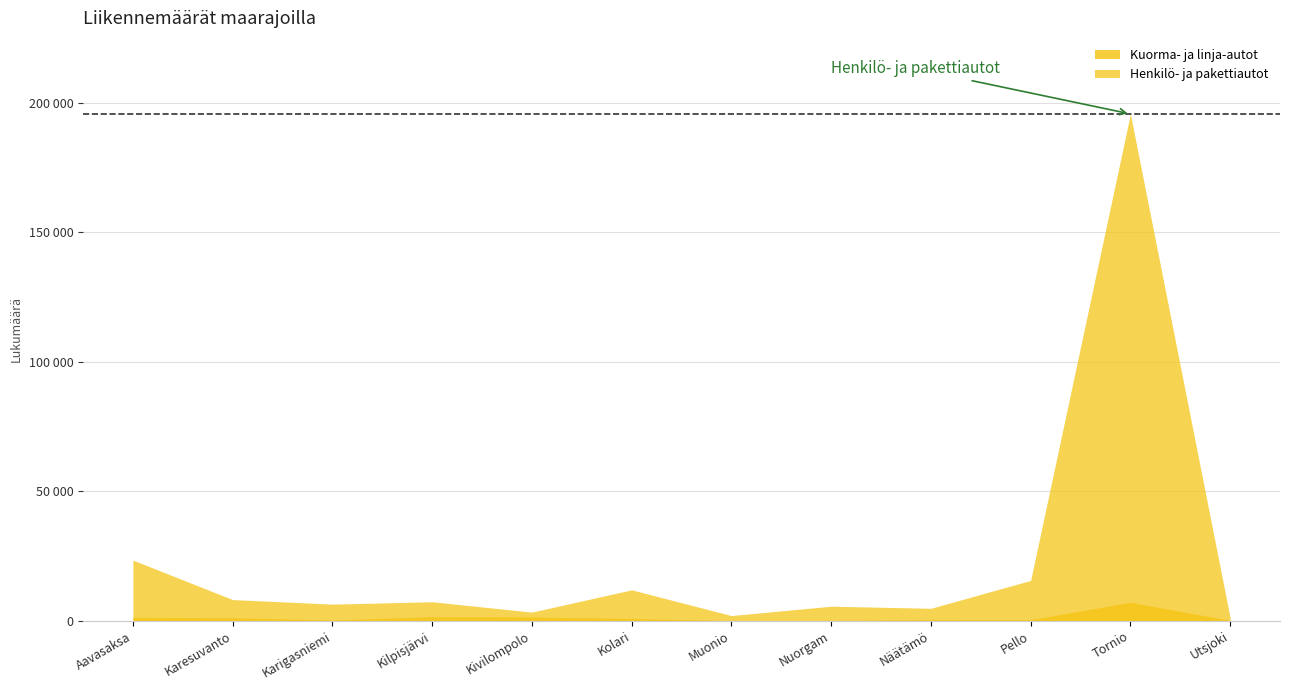

At which category is the sum across all series the highest?

Tornio